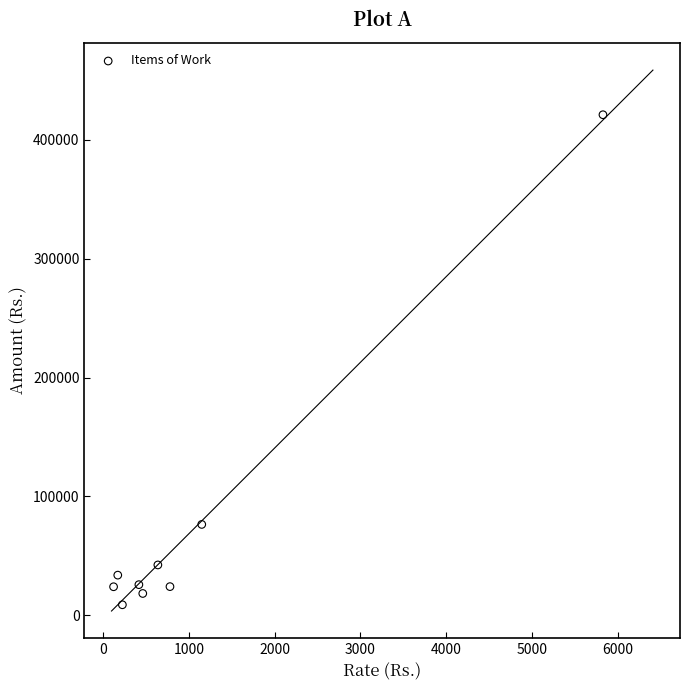

What is the range of X values (max minus min)?

5708.5